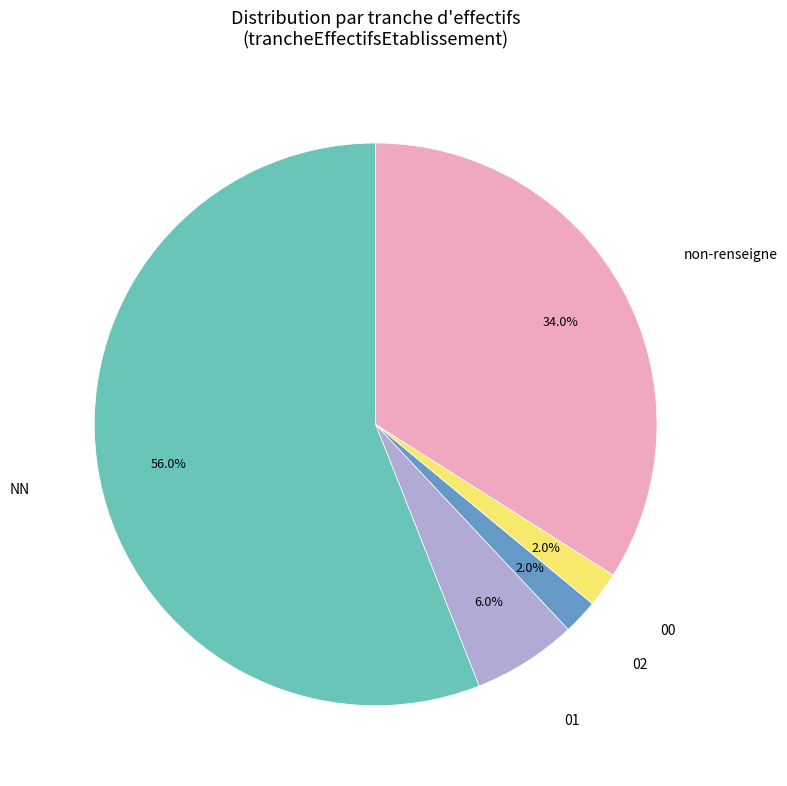

Which slice is the largest?

NN